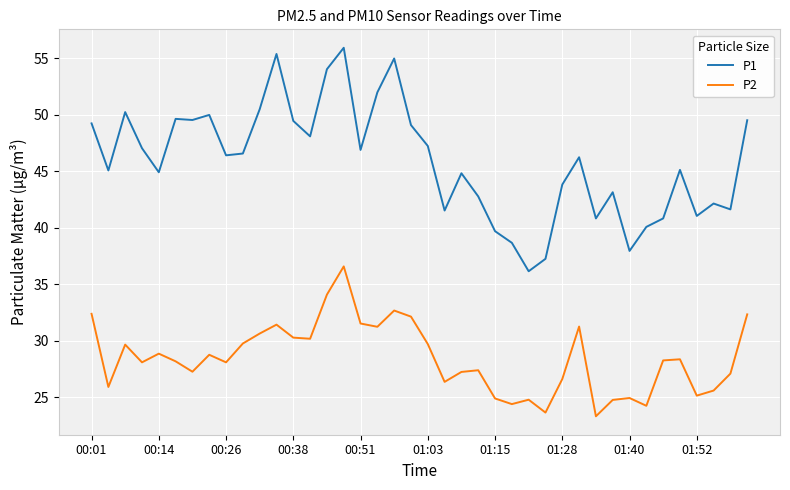

List the series in order of their peak value, highest first.

P1, P2